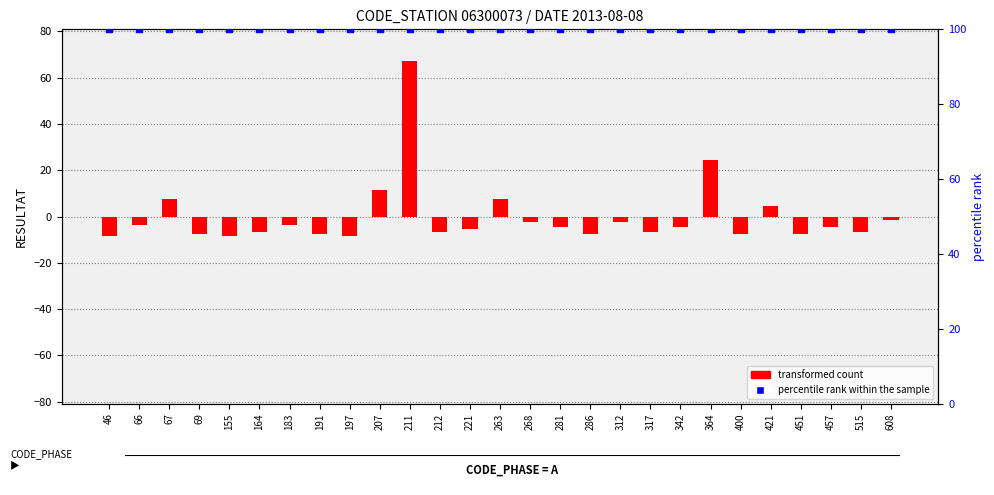

Which series contains the highest Y value?

percentile rank within the sample